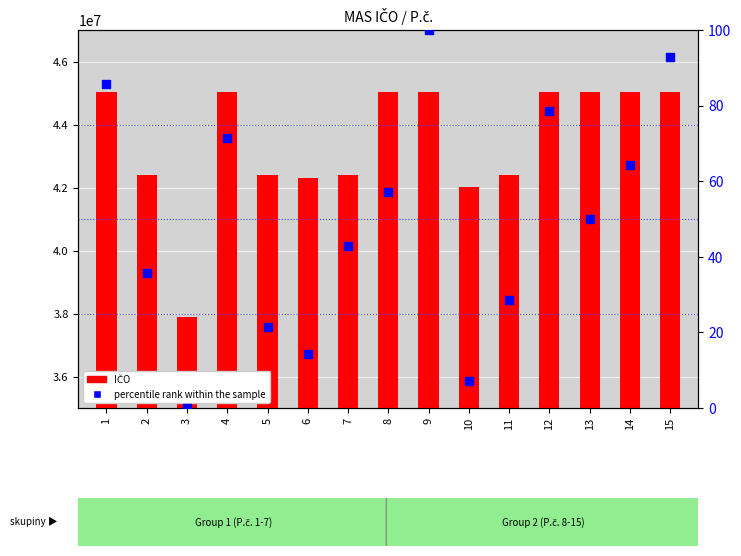

Which series has the widest spread of Y values?

IČO